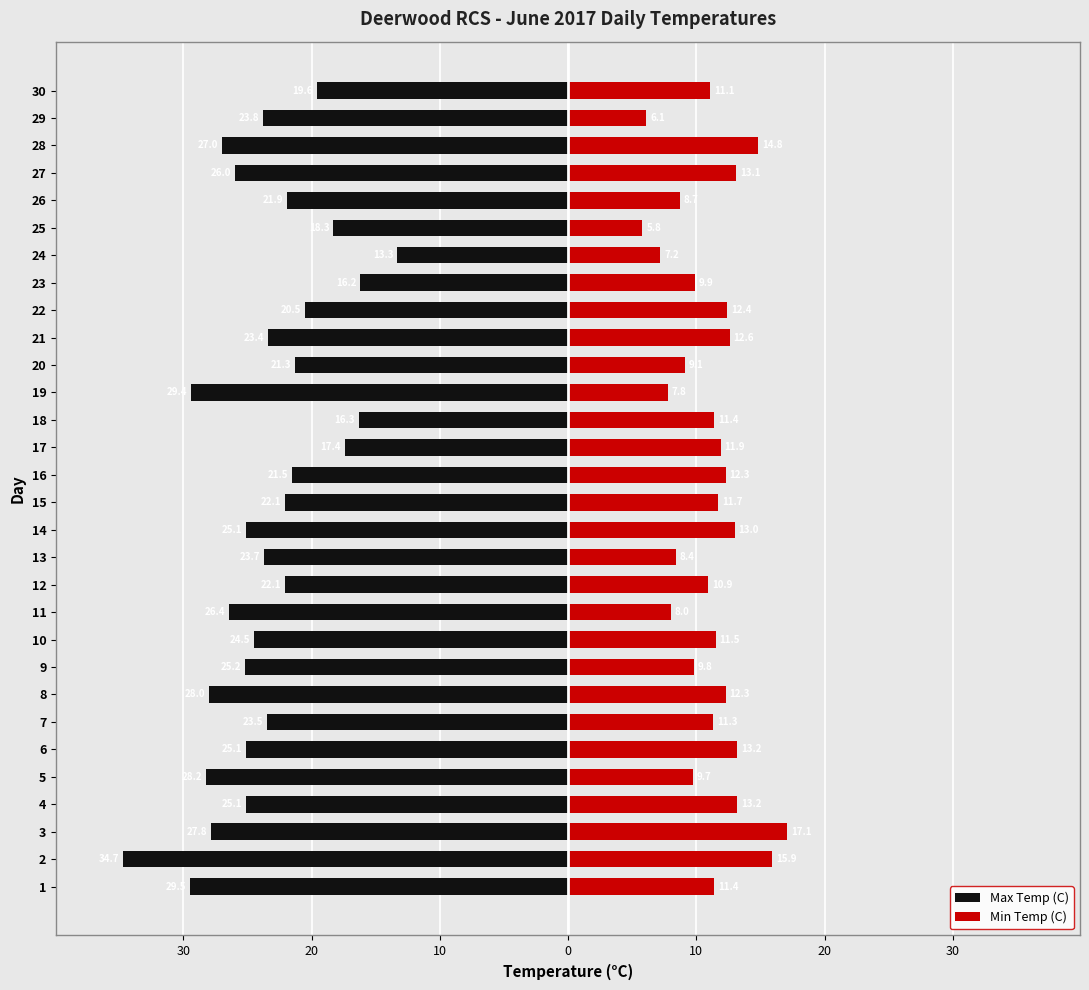

What is the value of the Min Temp (C) bar at the 14th from the left?

13.0